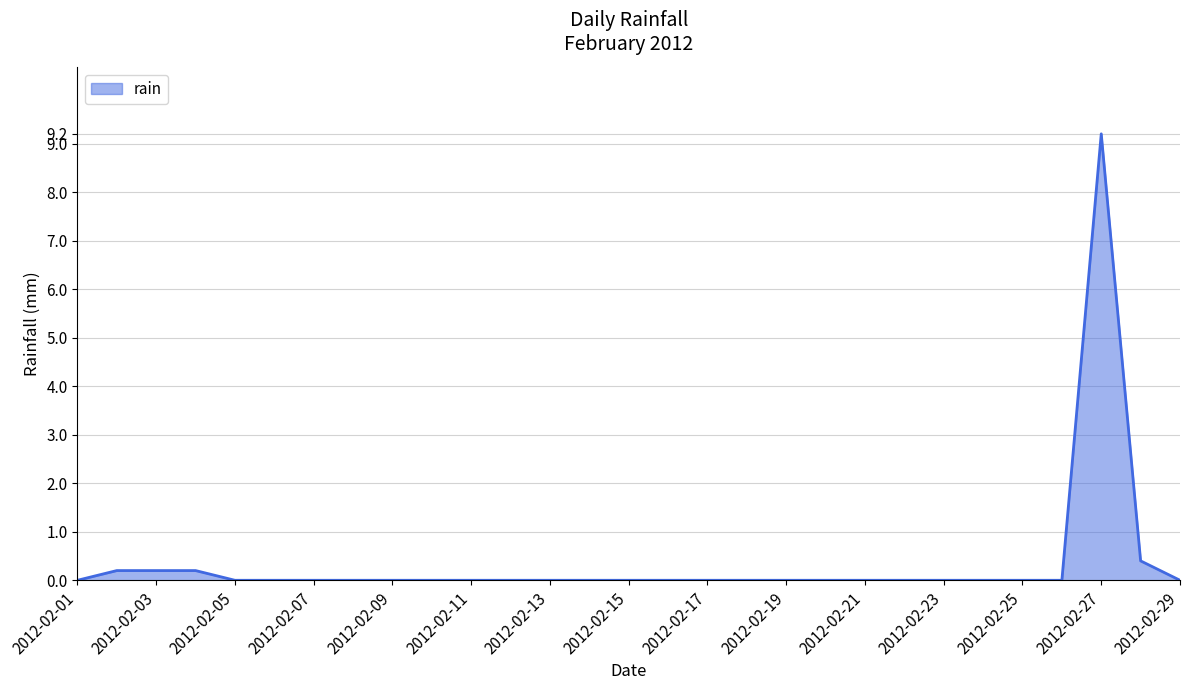

What is the maximum value shown in the chart?

9.2